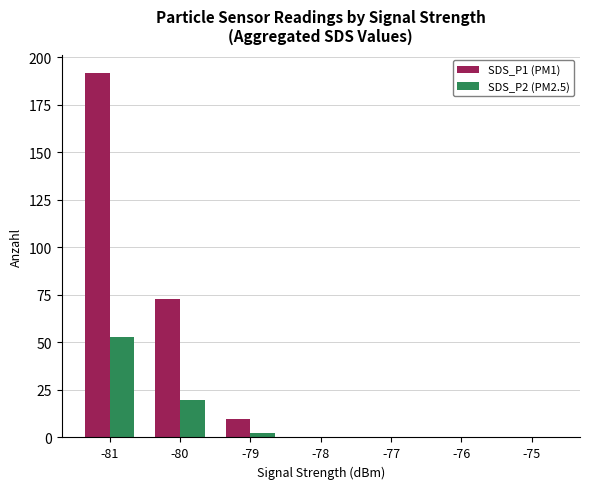

What is the sum of all SDS_P1 (PM1) values?

274.5